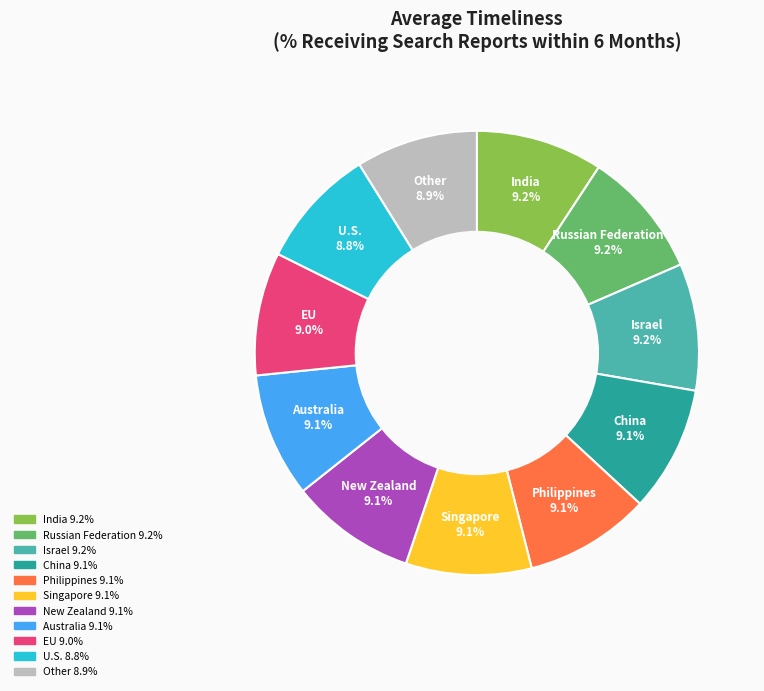

Is there any slice that represents more than half of the pie?

No